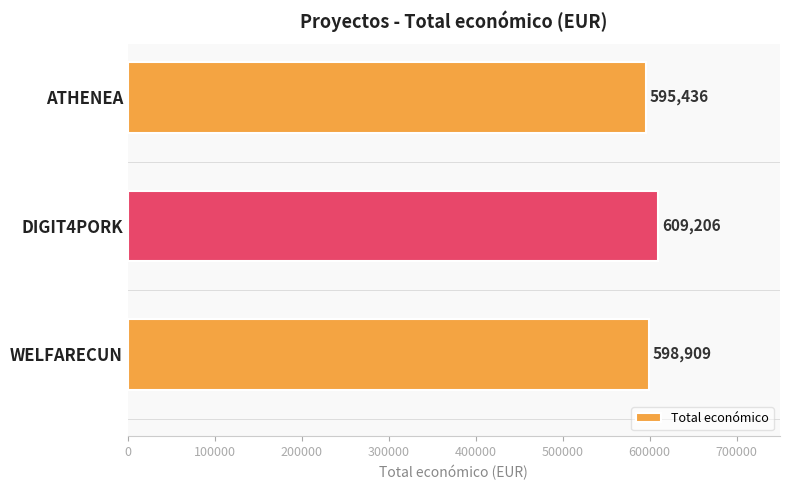

Reading bottom to top, list all the values displayed in this chart.

598909	609206	595436